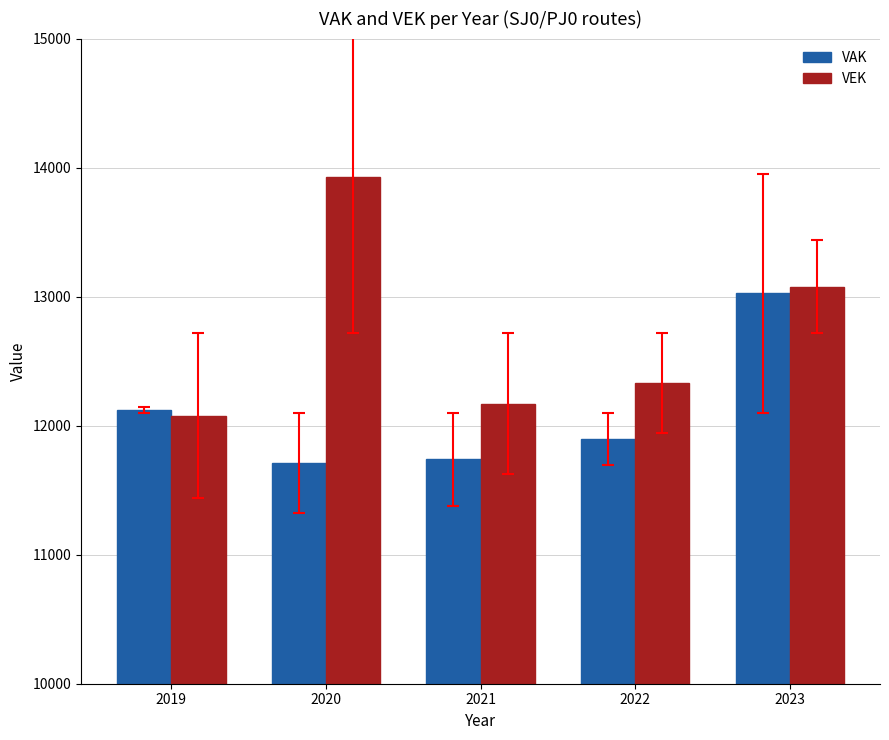

How many distinct data groups are displayed?

2